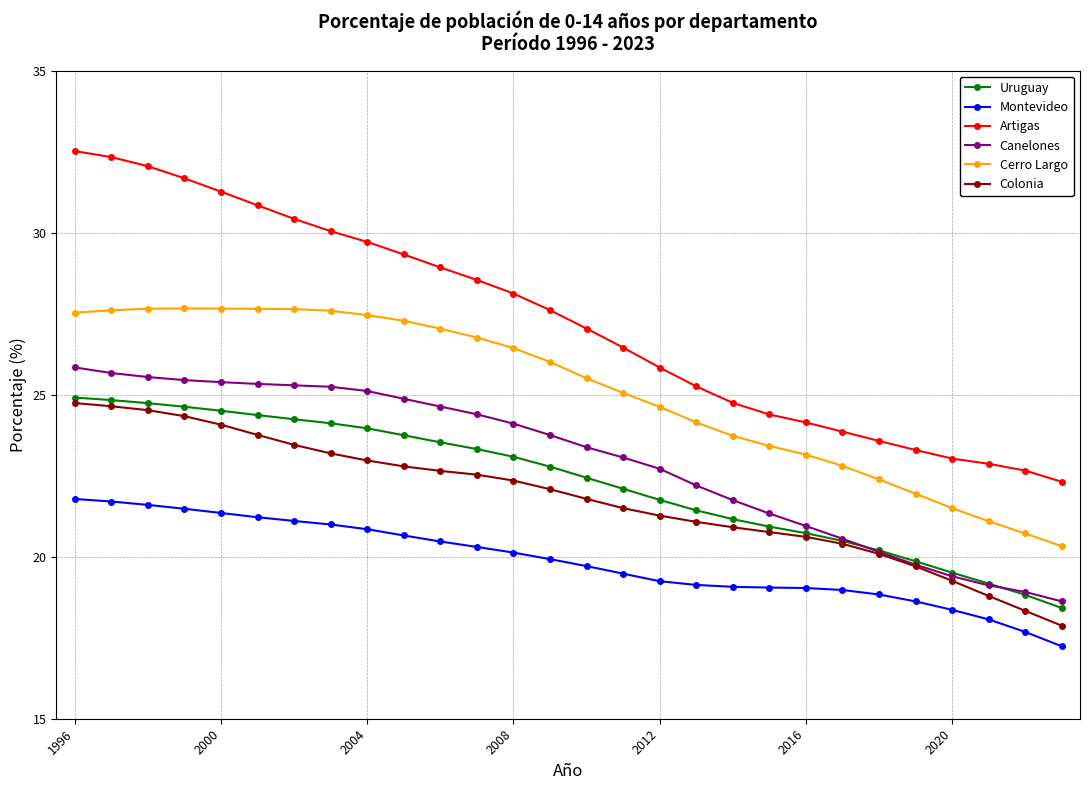

What is the value of the Montevideo point at the 10th from the left?

20.7